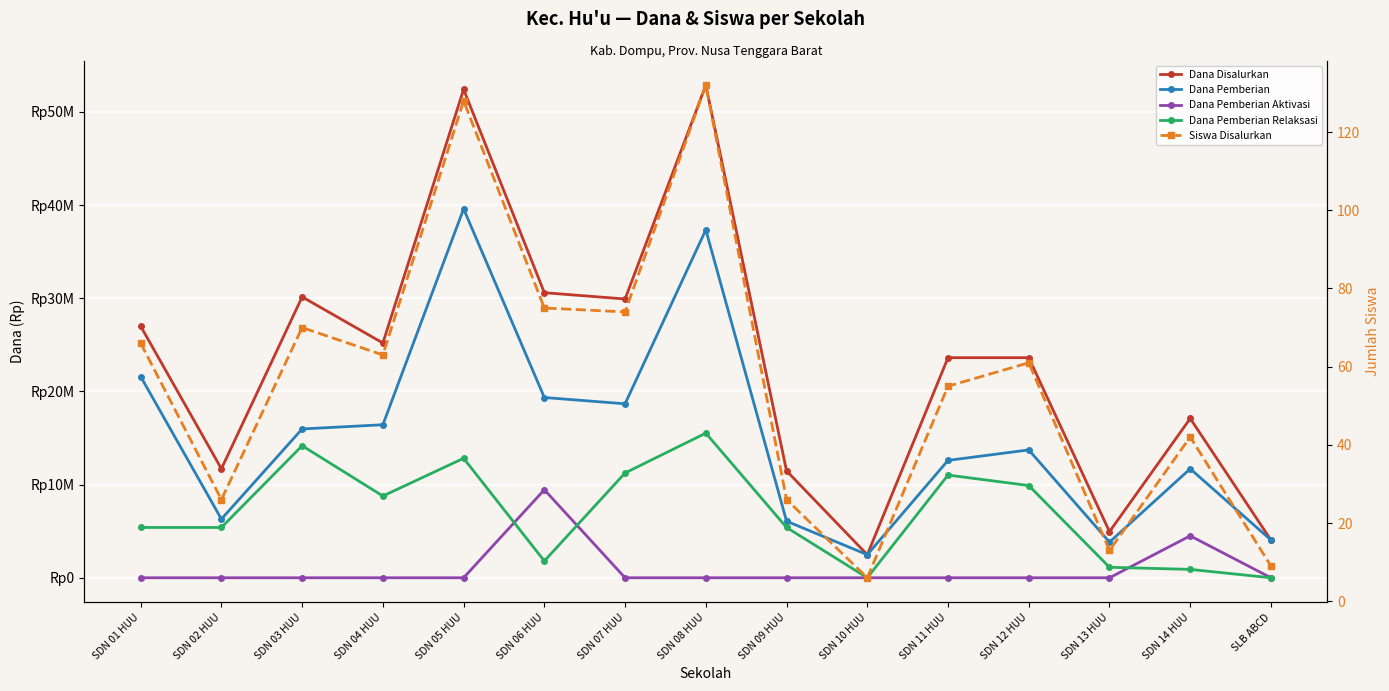

At which label does Dana Pemberian Relaksasi first exceed 5400000?

SDN 03 HUU